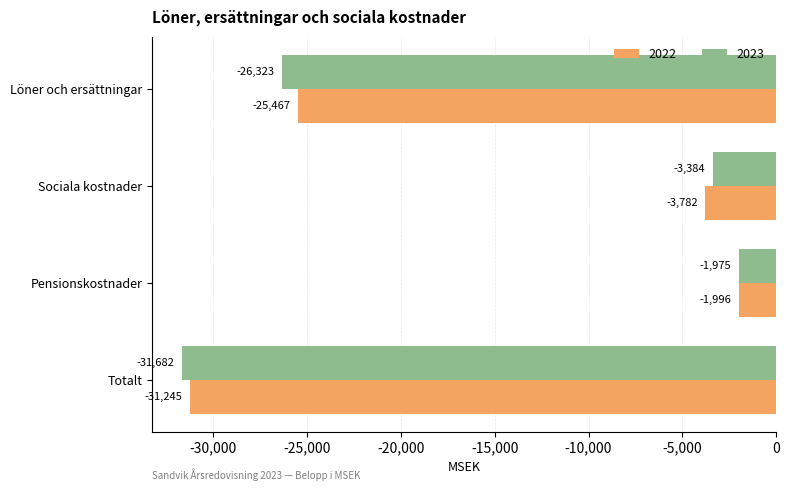

Is the value of 2022 at Sociala kostnader greater than the value of 2023 at Totalt?

Yes